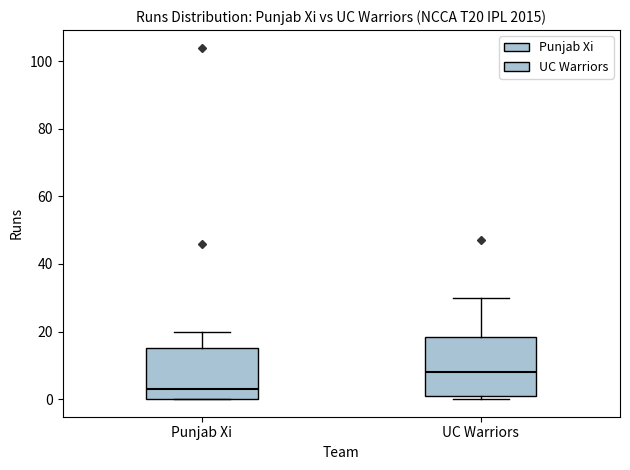

Reading left to right, read every box against the y-axis: the position of its median line, the range the box covers, and the ends of its whiskers. The values are not printed on the chart, so give them approximately, as read against the axis.

Punjab Xi: median 4, box 0 to 16, whiskers 0 to 20
UC Warriors: median 8, box 2 to 18, whiskers 0 to 30